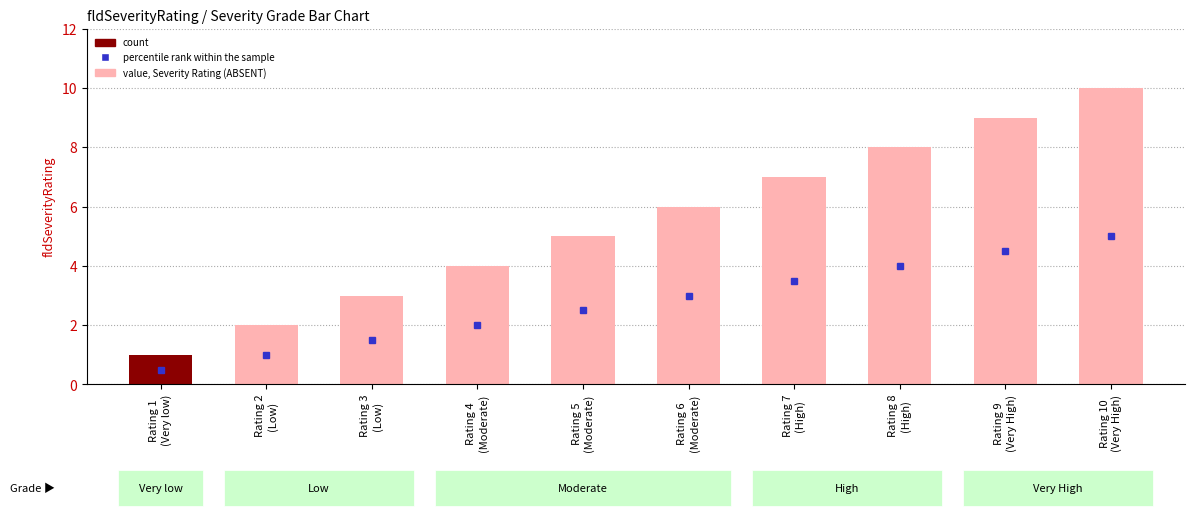

Read the value at Rating 3
(Low).

3